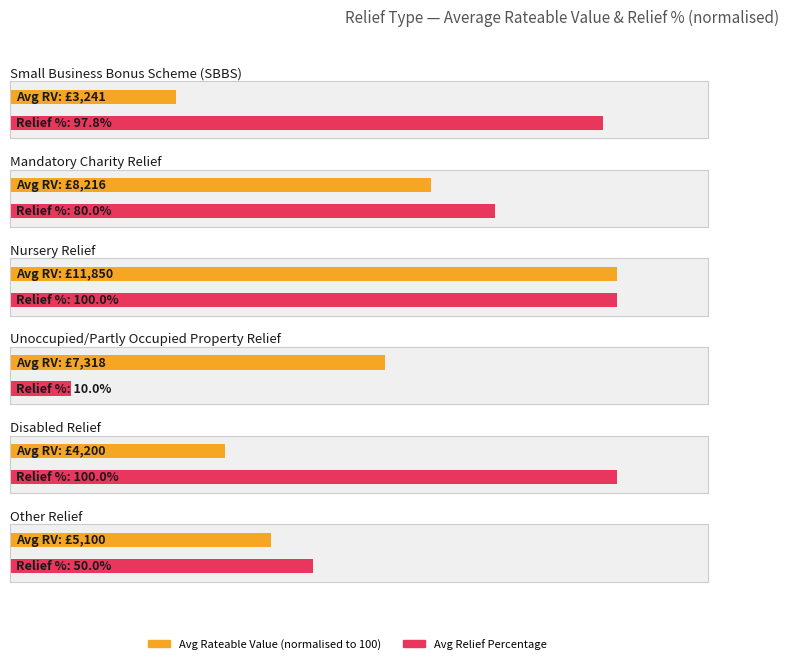

How many series are shown in this chart?

2